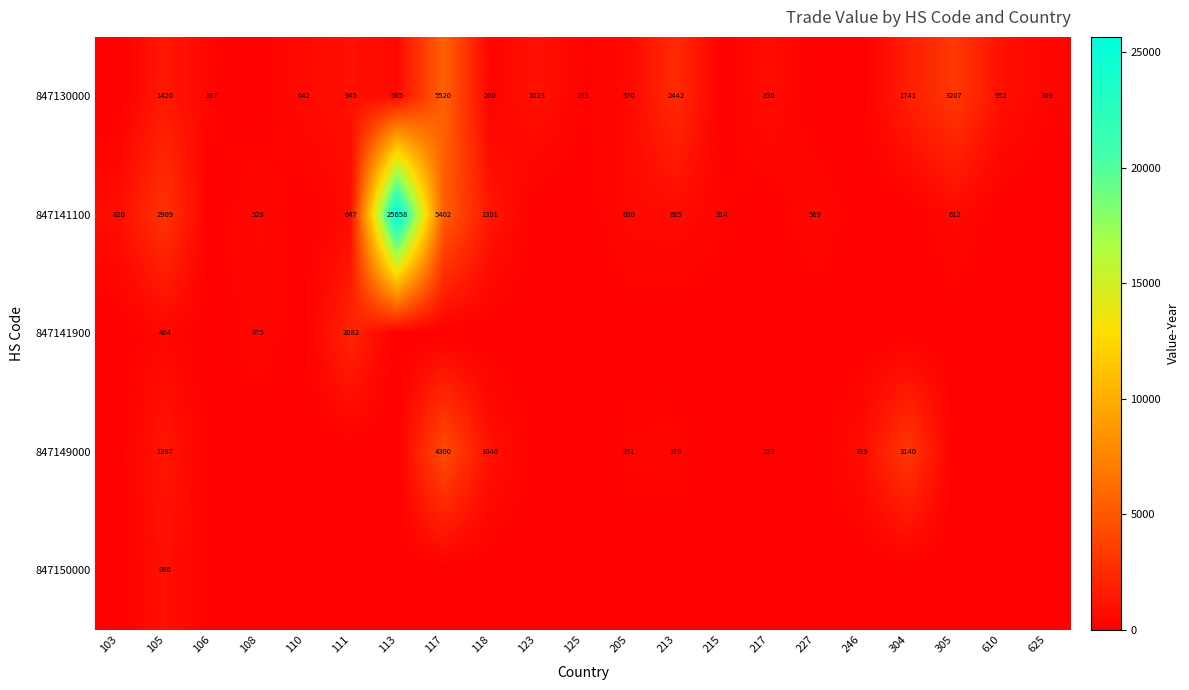

List the labels in order of 847141100 value, largest first.

113, 117, 105, 118, 103, 213, 111, 305, 205, 227, 108, 215, 106, 110, 123, 125, 217, 246, 304, 610, 625